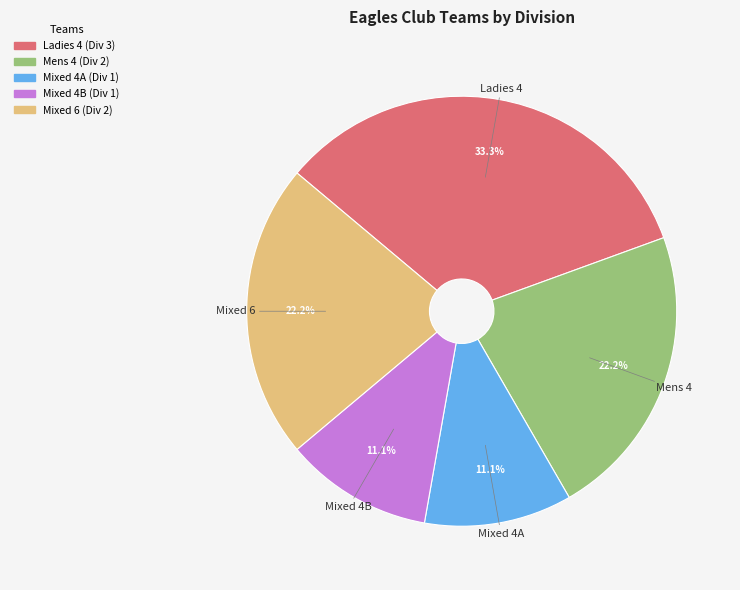

To the nearest percent, what is the average slice percentage?

20%